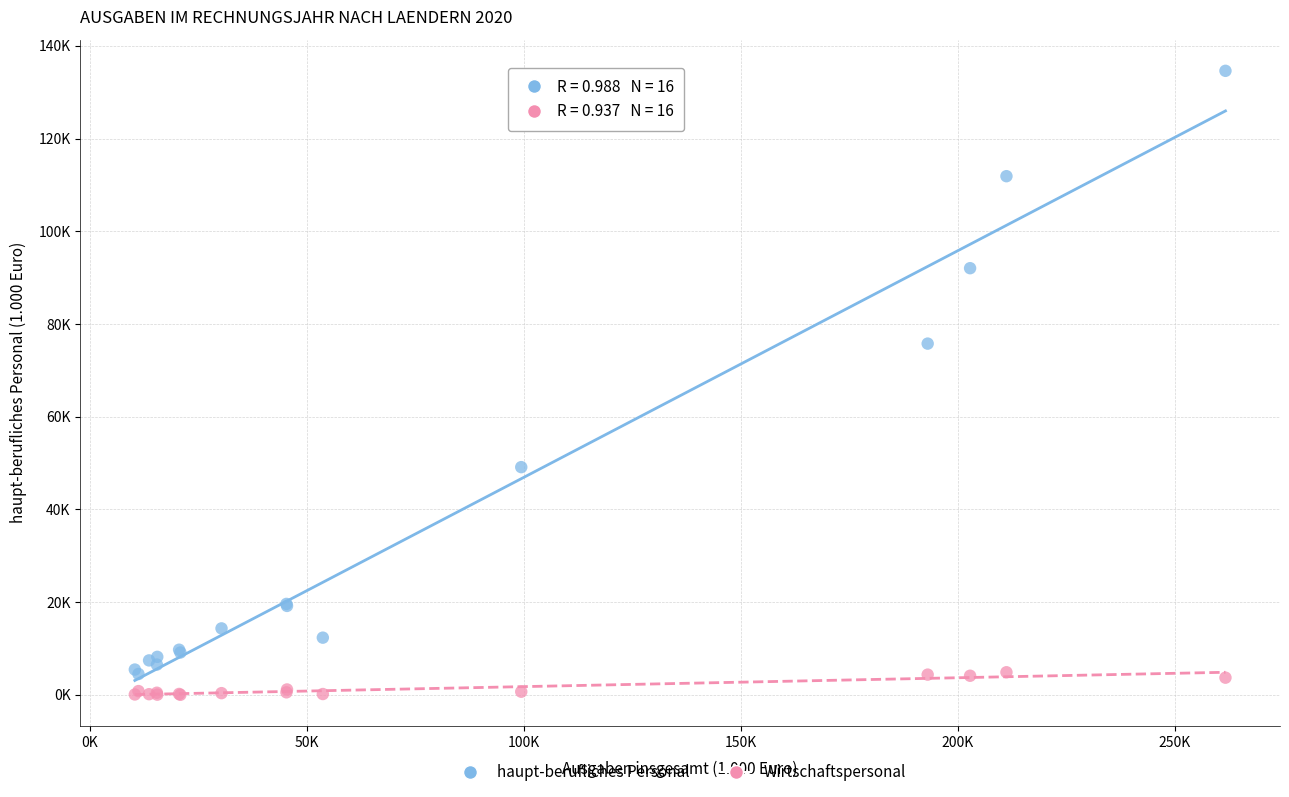

Which series contains the highest Y value?

haupt-berufliches Personal